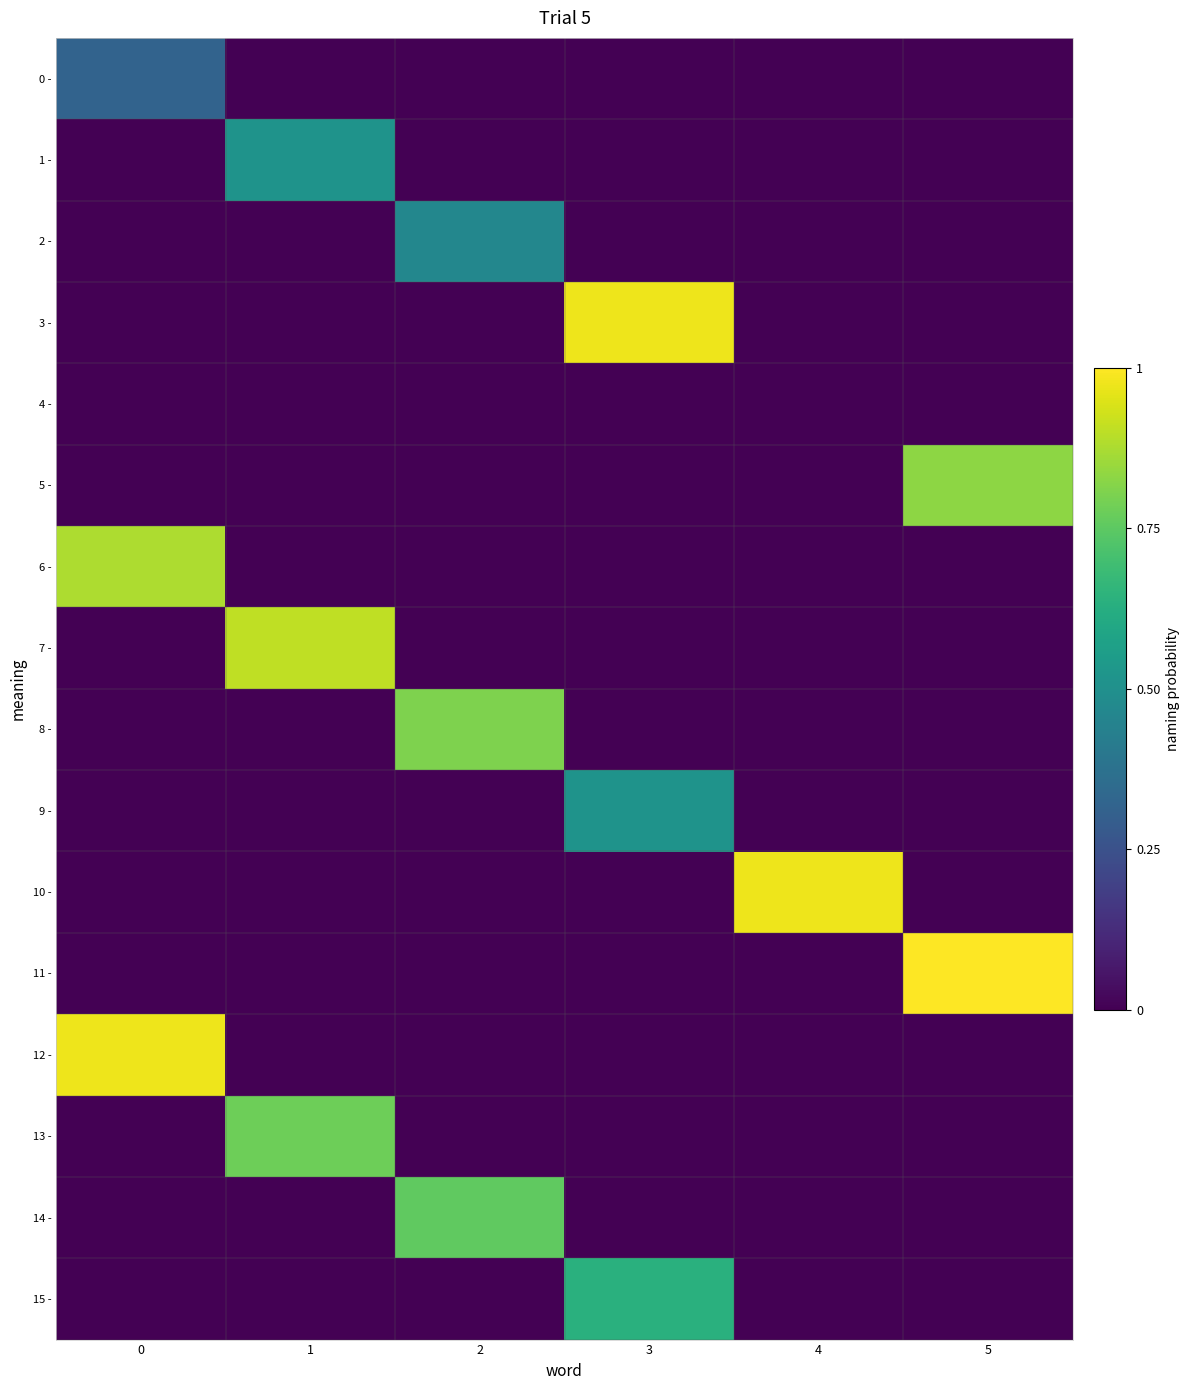

How many data points does each series have?

6